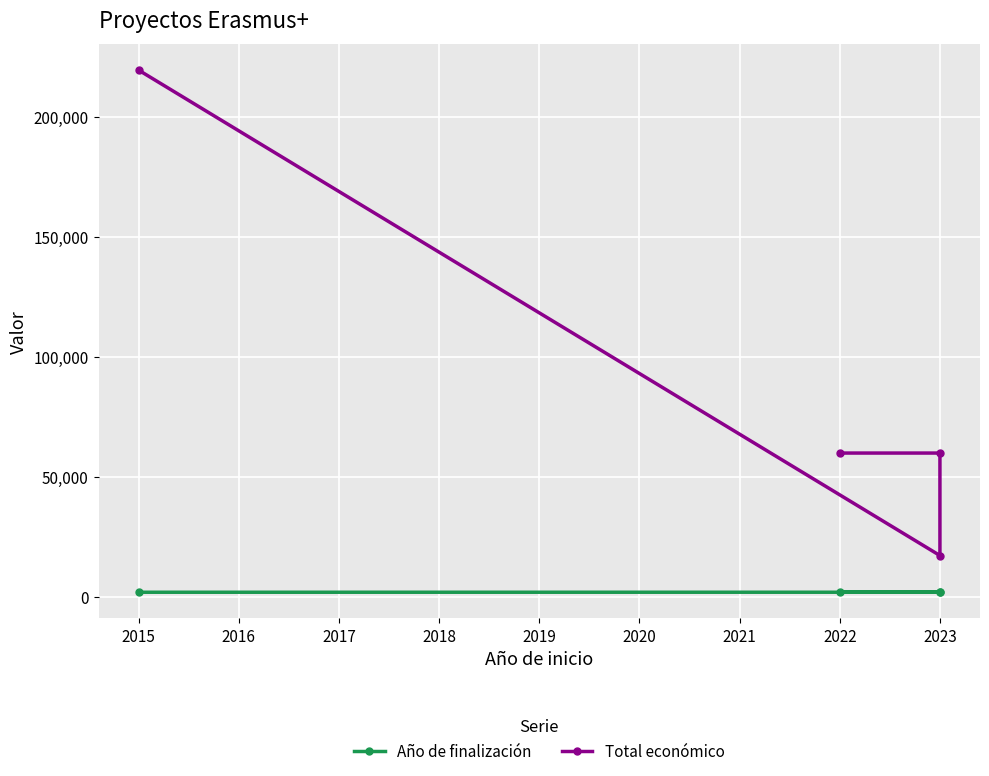

Which has a higher value, 2023 or 2023?

2023